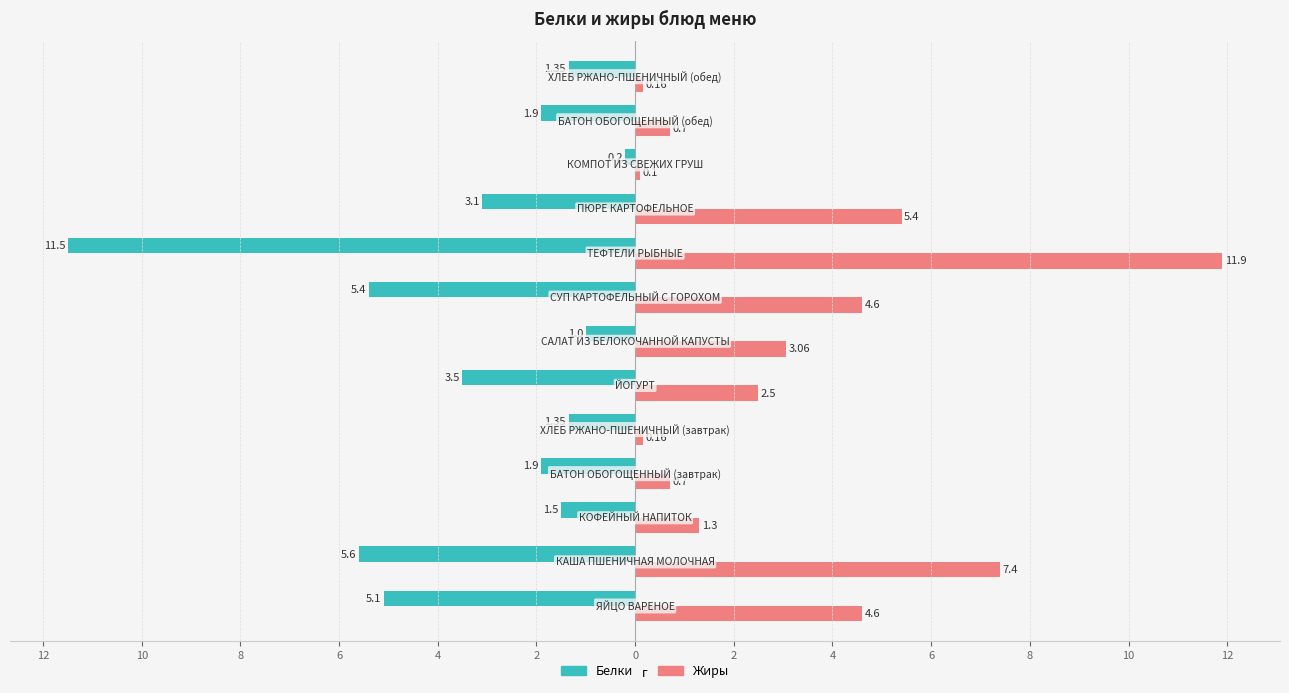

What are all the series names shown in the legend?

Белки, Жиры